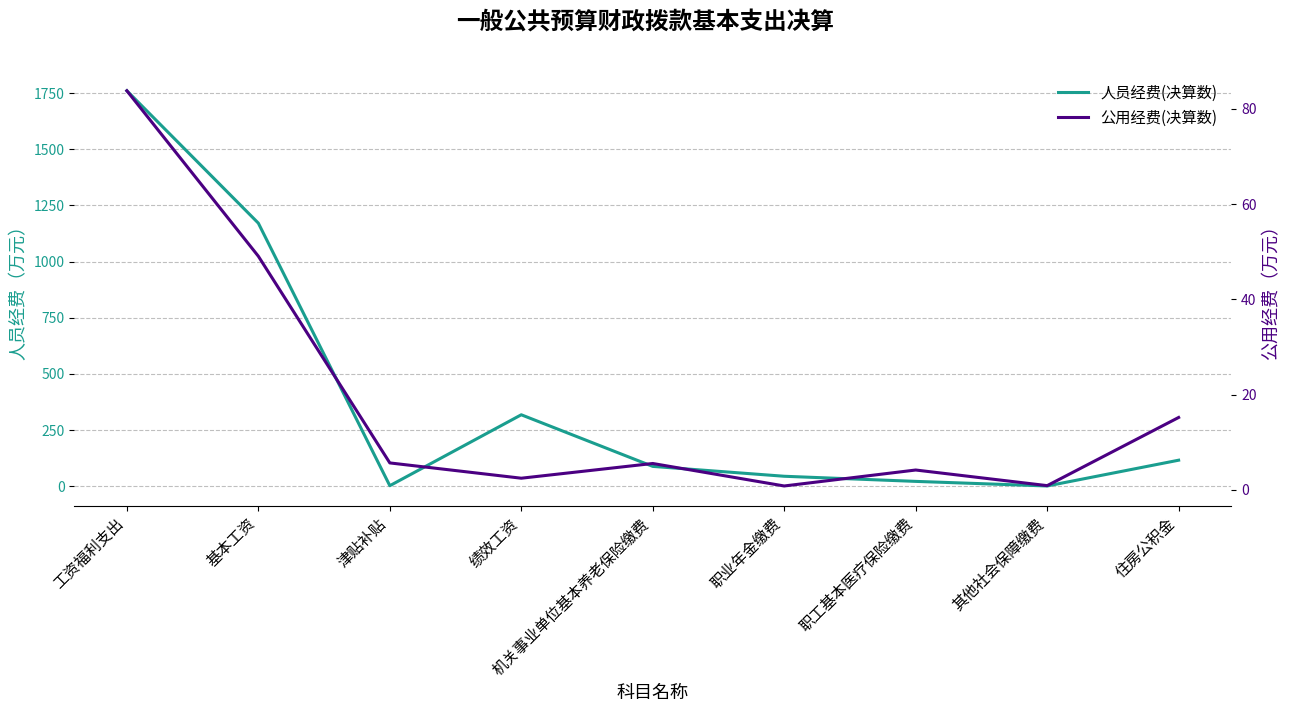

Rank the series by their average value, from highest to lowest.

人员经费(决算数), 公用经费(决算数)